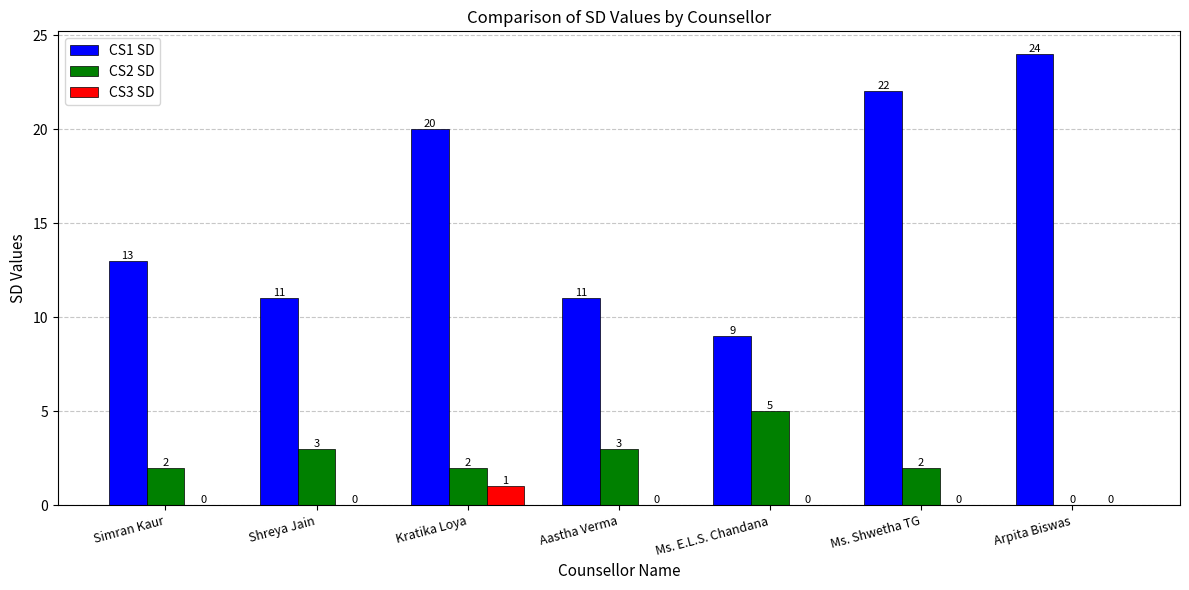

At which label does CS3 SD reach its peak?

Kratika Loya